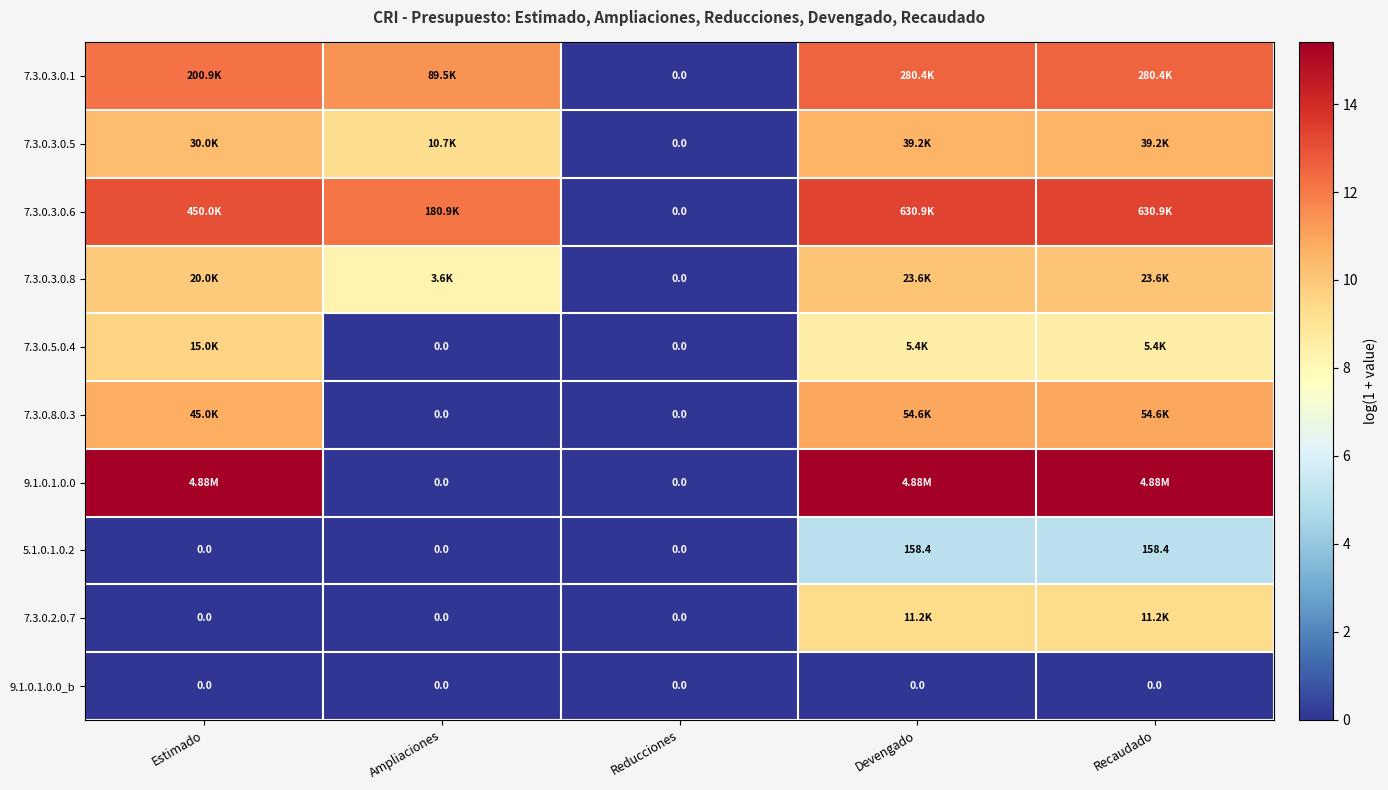

Is the value of 7.3.0.2.0.7 at Ampliaciones greater than the value of 5.1.0.1.0.2 at Devengado?

No